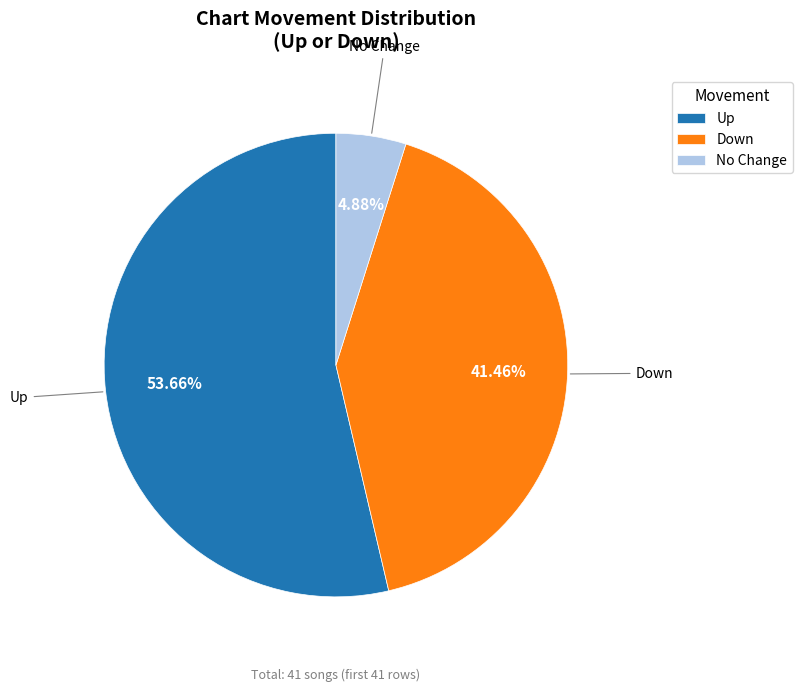

Rank the categories by value from lowest to highest.

No Change, Down, Up